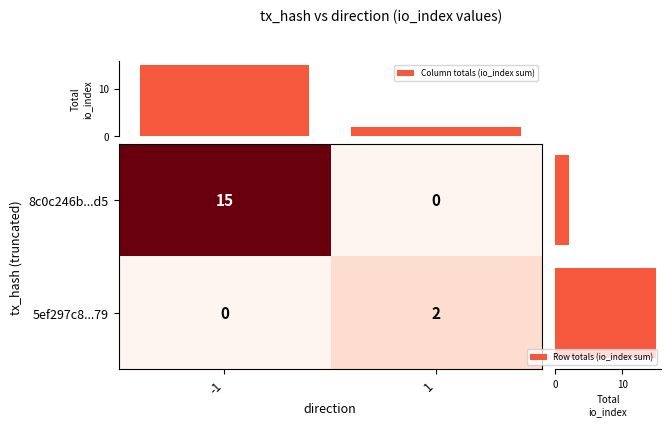

What is the difference between the maximum and minimum values in the Row totals (io_index sum) series?

13